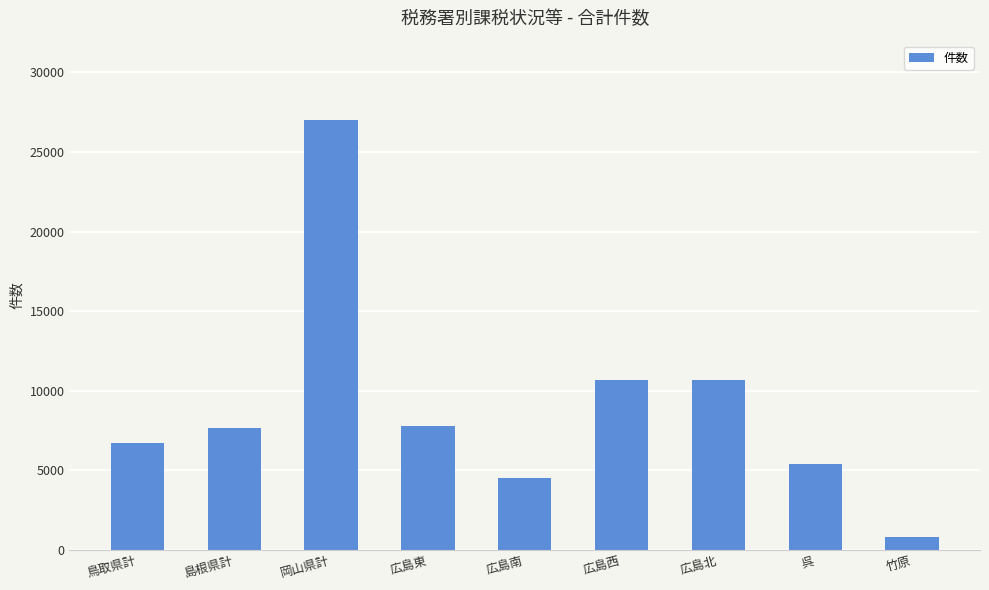

What is the change in value from 岡山県計 to 広島南?

-22498